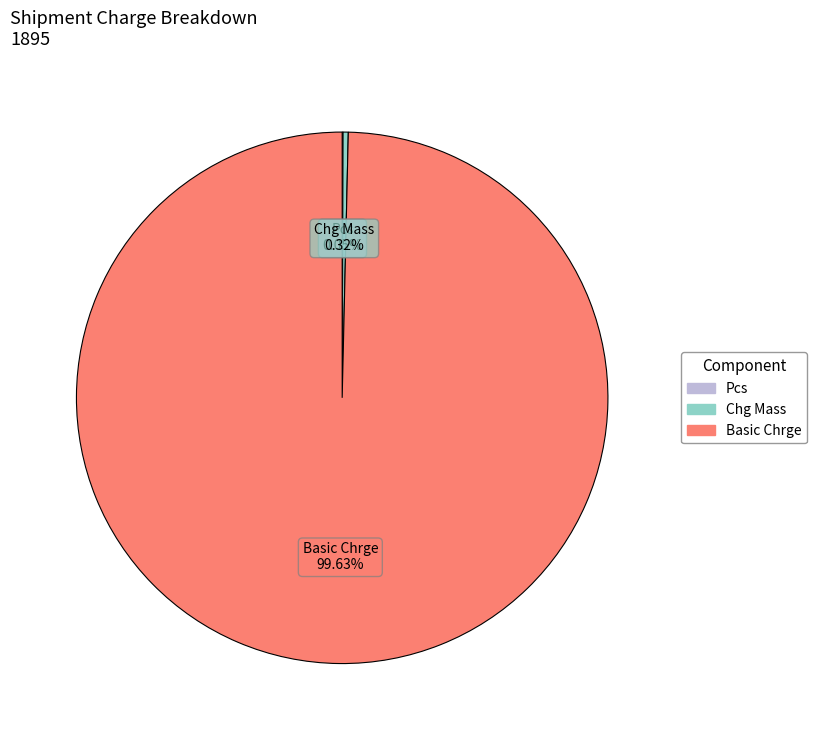

Does any single category account for the majority?

Yes